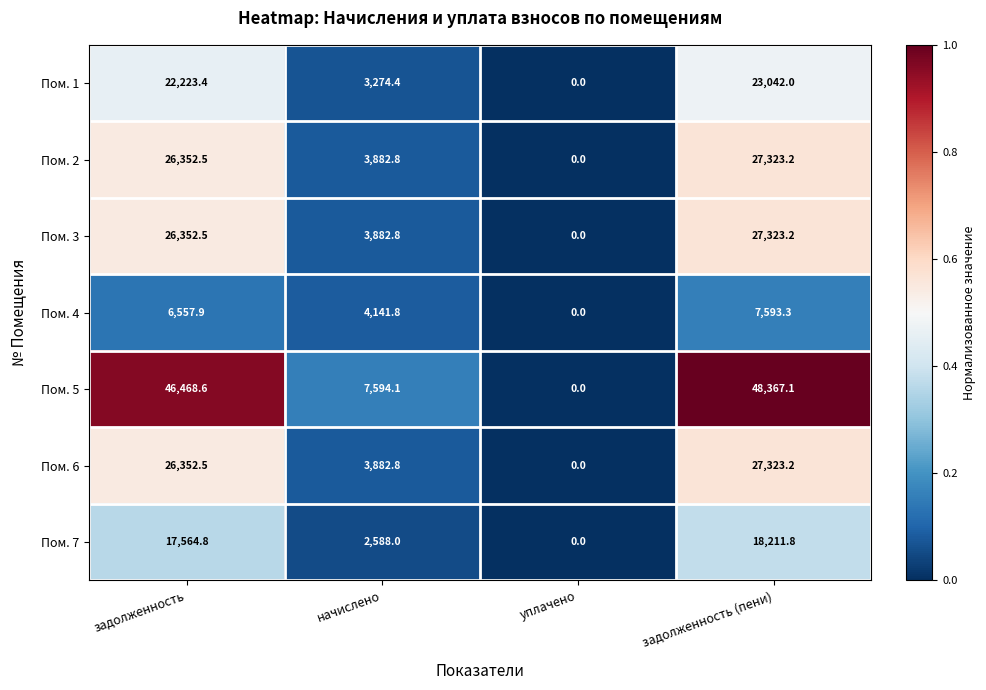

At which label is Пом. 1 closest to 11521?

начислено